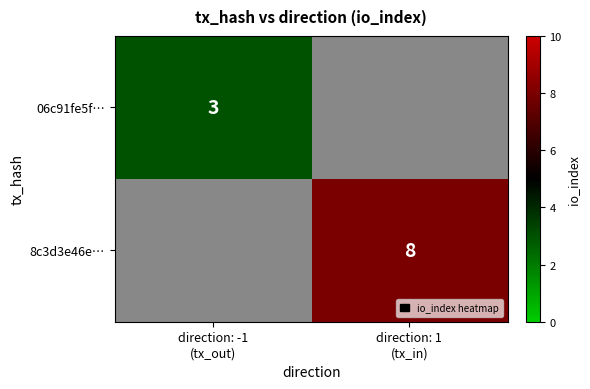

At how many categories does at least one series exceed 5?

1